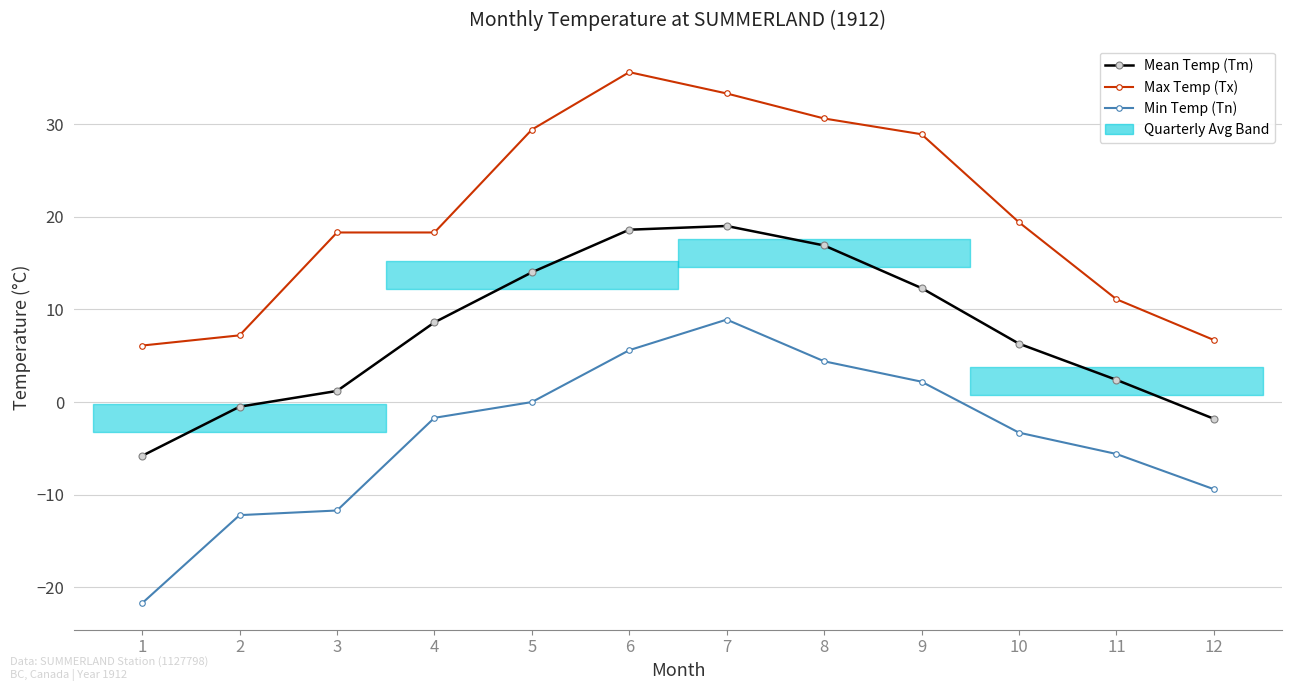

What are all the series names shown in the legend?

Mean Temp (Tm), Max Temp (Tx), Min Temp (Tn)